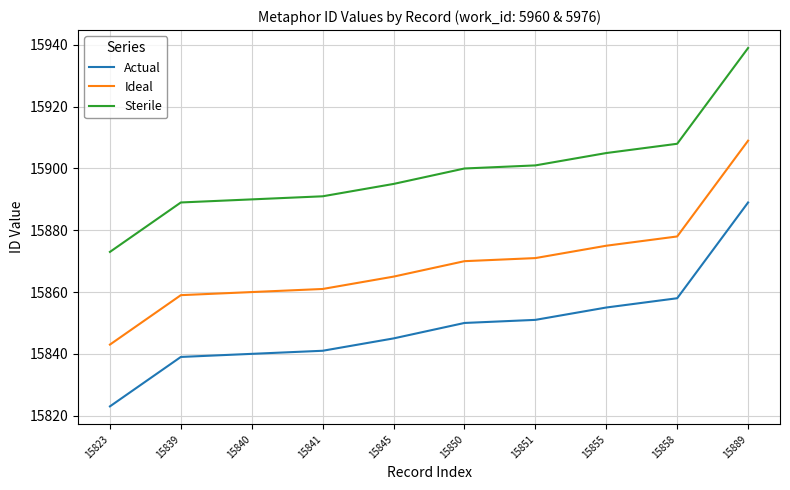

At how many categories does at least one series exceed 15885?

9